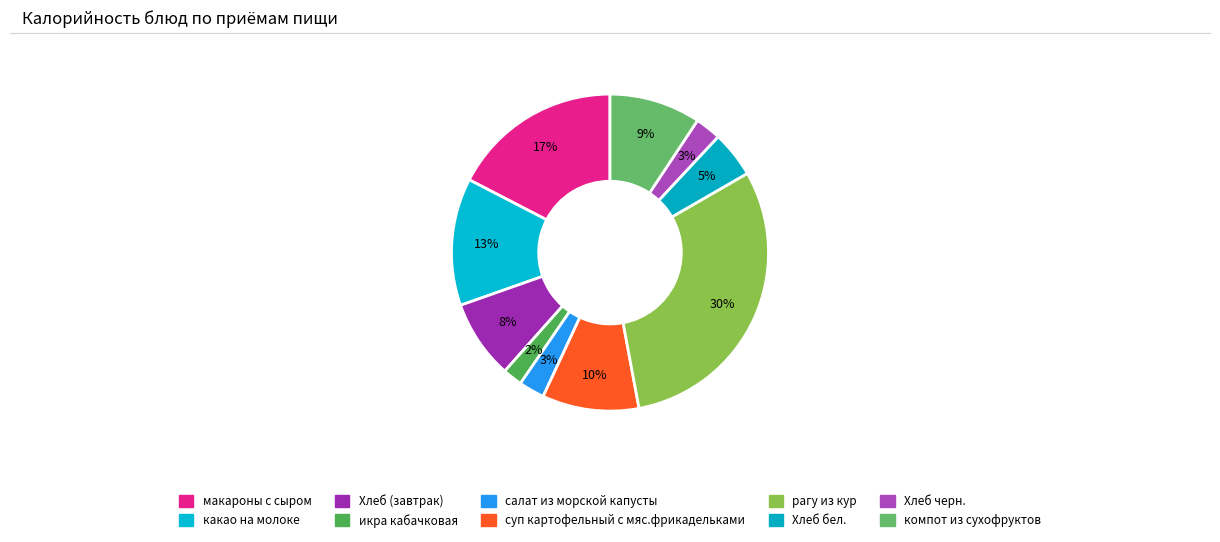

Which category has the smallest portion of the pie?

икра кабачковая